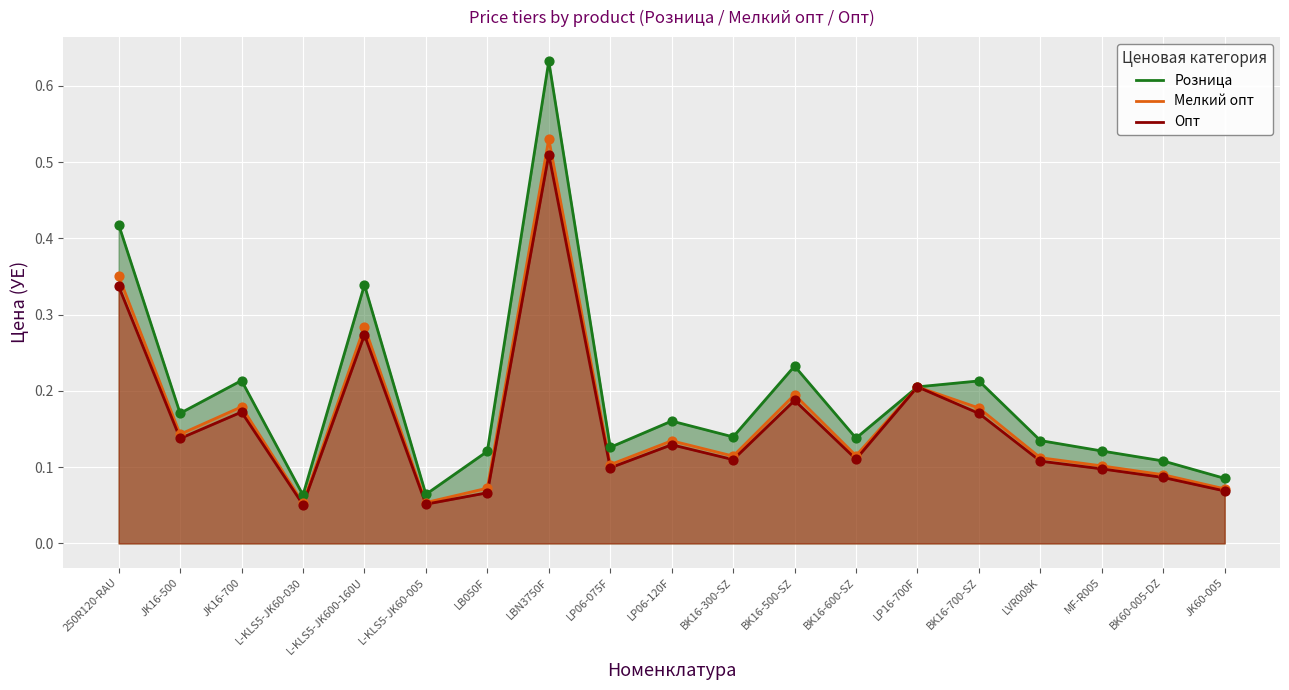

What is the total value across all series at BK16-300-SZ?

0.4